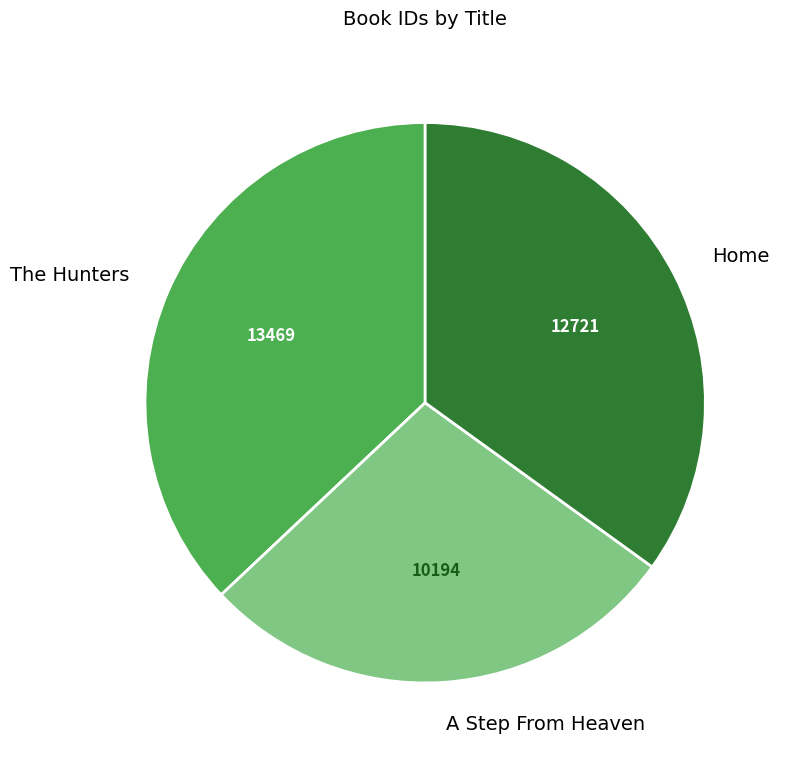

Is Home the majority of the pie?

No